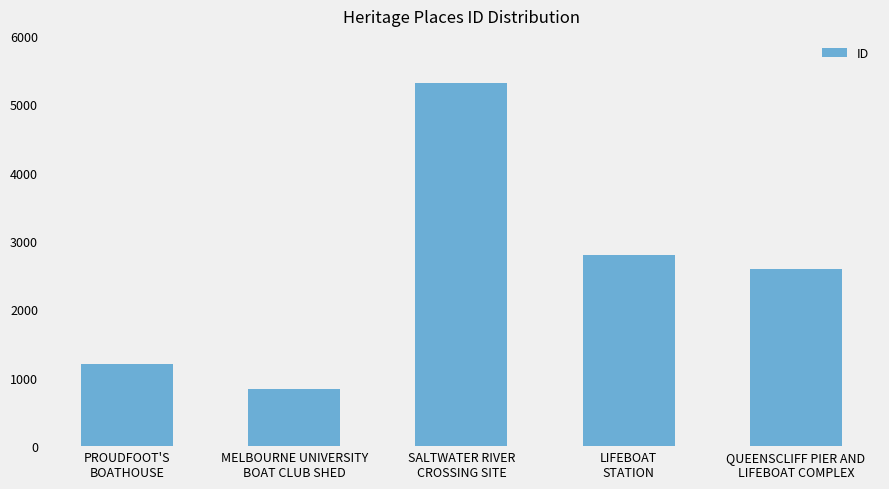

How many values are below 2596?

2